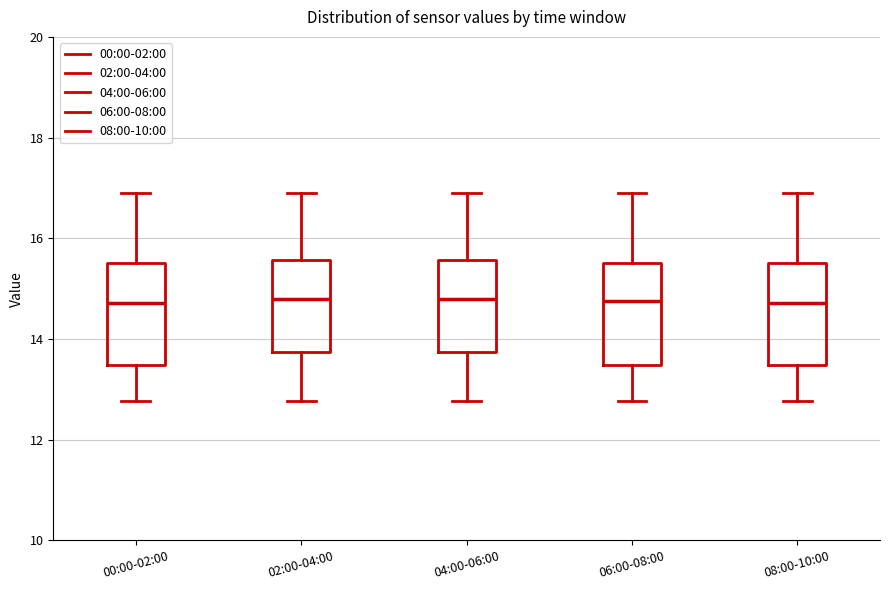

Reading left to right, transcribe this box plot: for each box, give where its median line is, the range the box spans, and where its two whiskers end, as read against the y-axis. The values are not printed on the chart, so give them approximately, as read against the axis.

00:00-02:00: median 14.8, box 13.4 to 15.6, whiskers 12.8 to 17.0
02:00-04:00: median 14.8, box 13.8 to 15.6, whiskers 12.8 to 17.0
04:00-06:00: median 14.8, box 13.8 to 15.6, whiskers 12.8 to 17.0
06:00-08:00: median 14.8, box 13.4 to 15.6, whiskers 12.8 to 17.0
08:00-10:00: median 14.8, box 13.4 to 15.6, whiskers 12.8 to 17.0